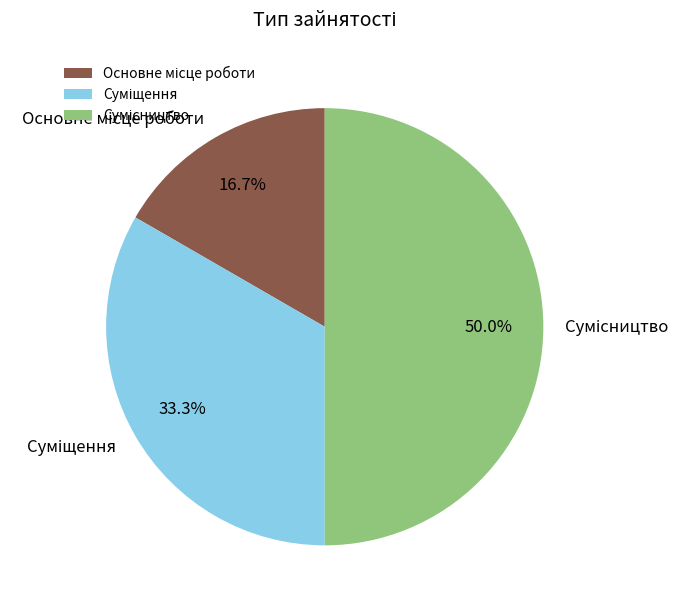

To the nearest percent, what is the difference between the largest and smallest slice percentages?

33%